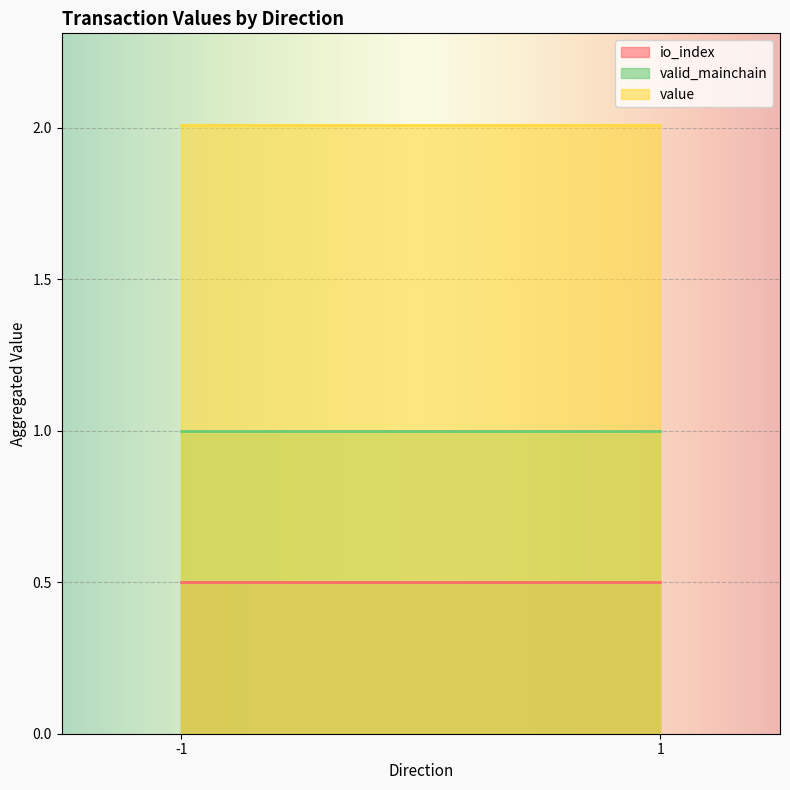

What is the maximum value for io_index?

0.5